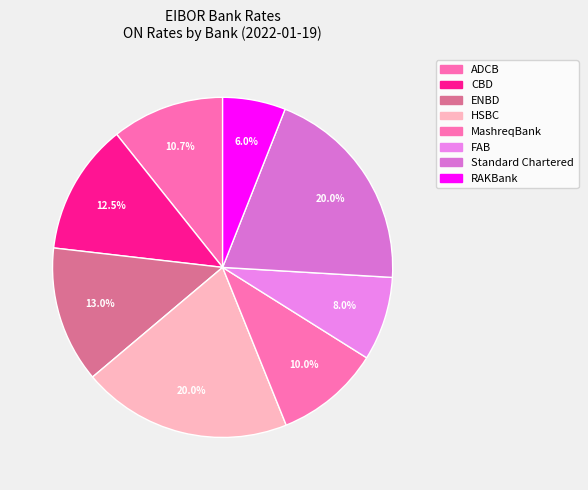

To the nearest percent, what is the combined percentage of MashreqBank and FAB?

18%